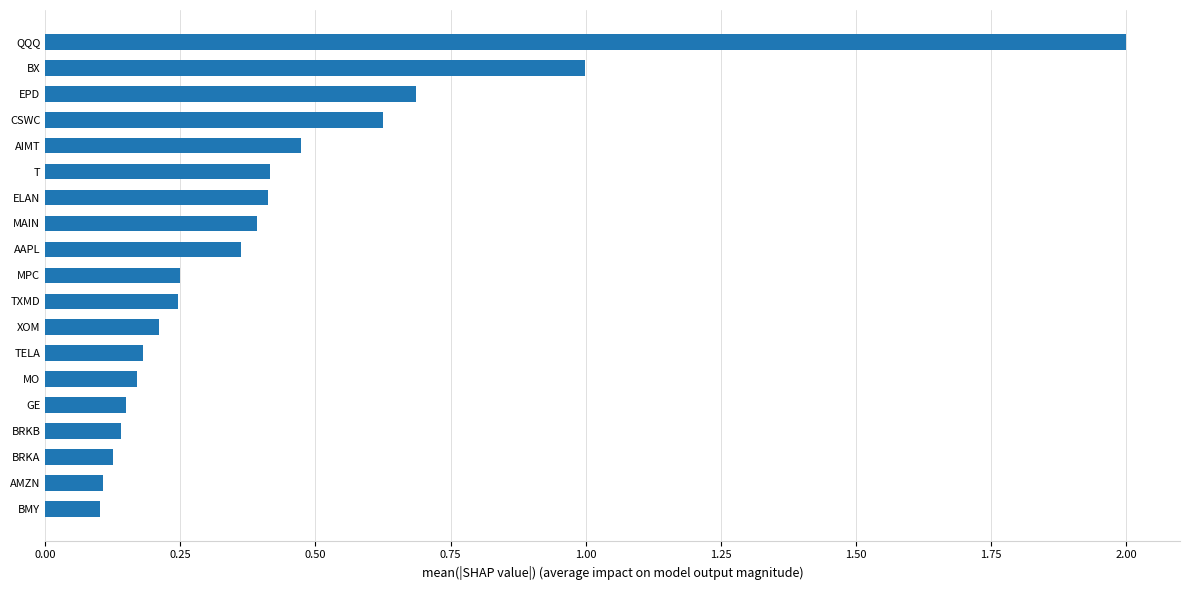

At which category does the chart reach its peak across all series?

QQQ